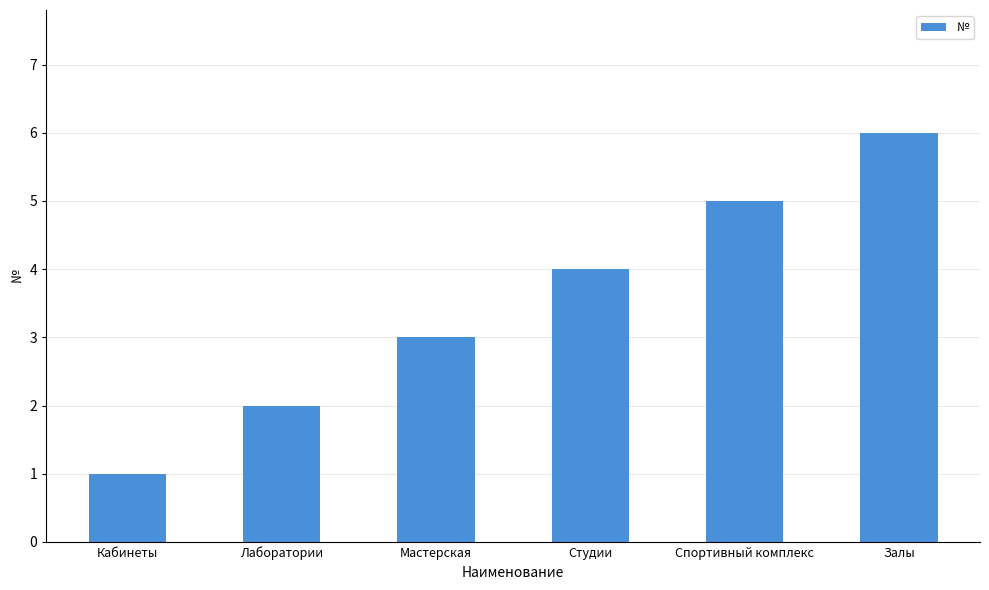

Rank the categories by value from lowest to highest.

Кабинеты, Лаборатории, Мастерская, Студии, Спортивный комплекс, Залы